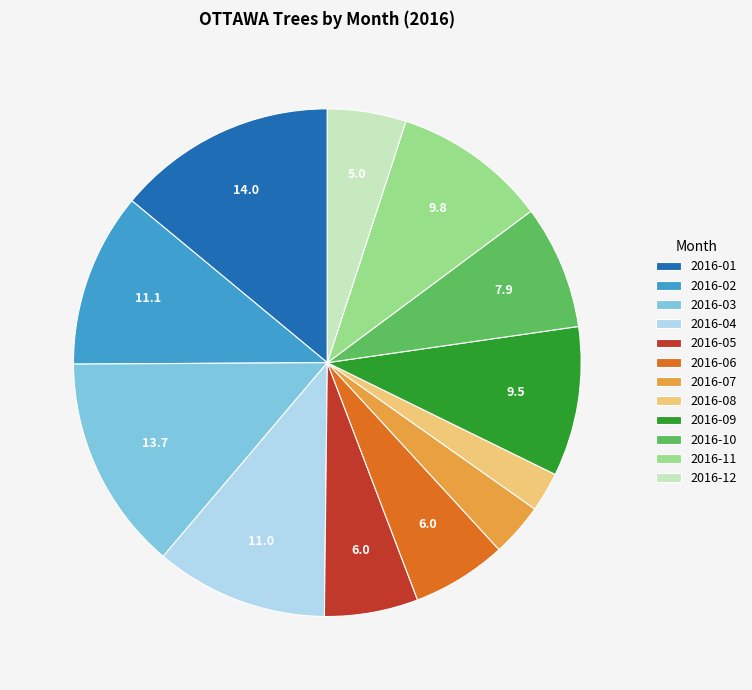

Which has a higher value, 2016-10 or 2016-02?

2016-02